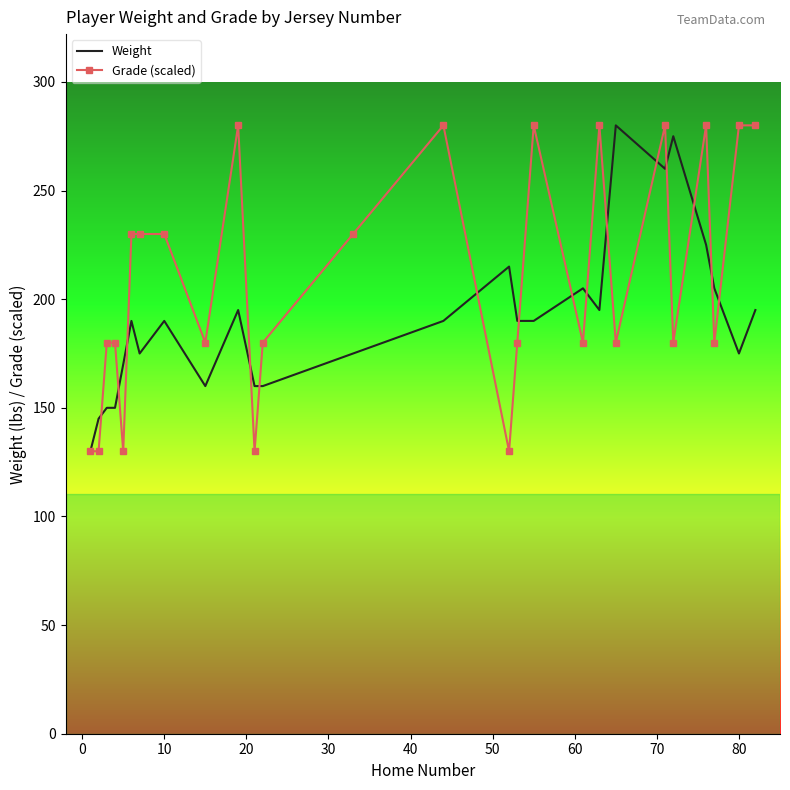

What is the greatest value displayed?

280